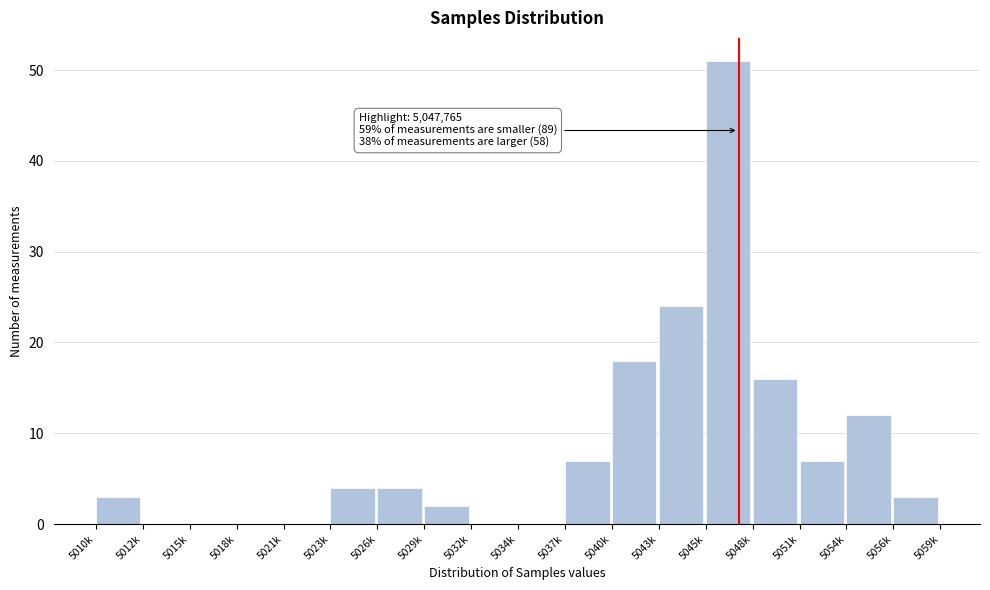

Reading left to right, extract all data points from this chart.

5010k=3	5012k=0	5015k=0	5018k=0	5021k=0	5023k=4	5026k=4	5029k=2	5032k=0	5034k=0	5037k=7	5040k=18	5043k=24	5045k=51	5048k=16	5051k=7	5054k=12	5056k=3